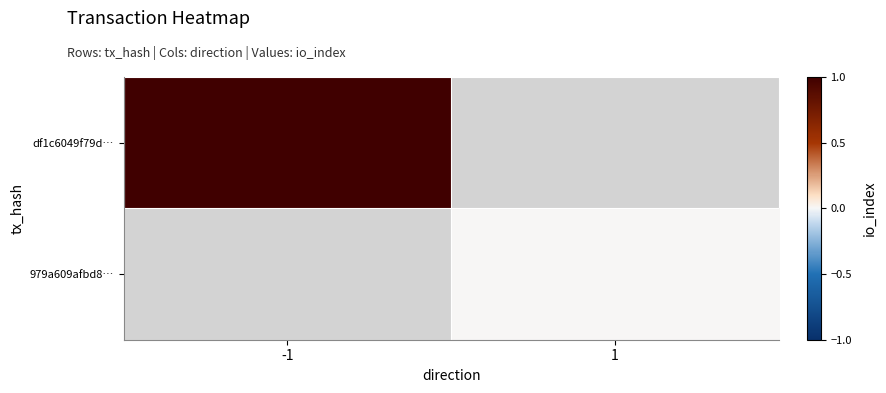

Which has a higher value, -1 or 1?

1